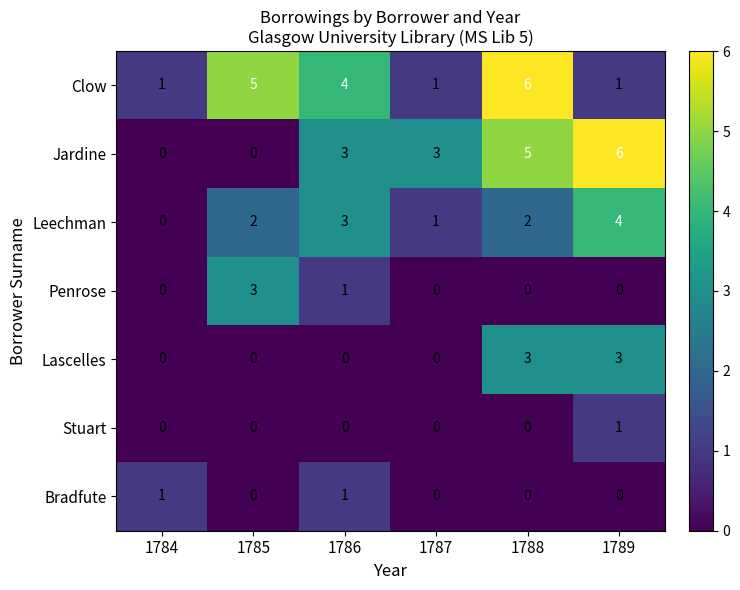

What is the total value across all series at 1789?

15